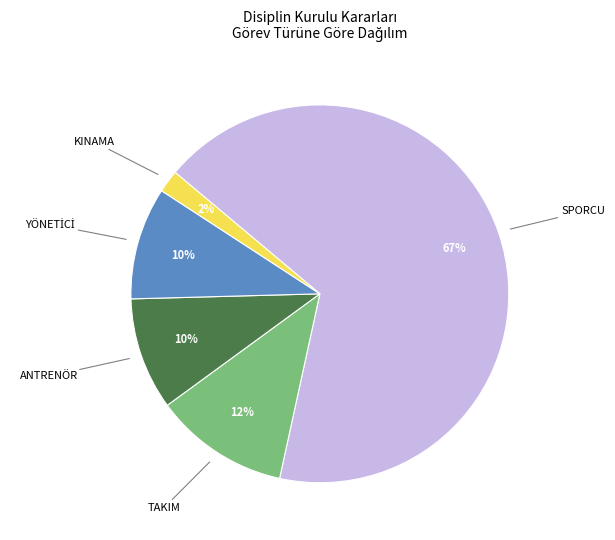

How many segments does this pie chart have?

5